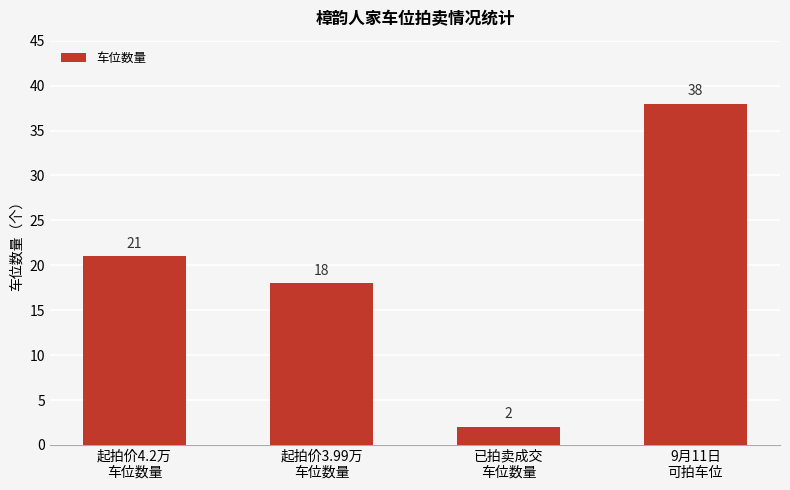

What position from the left is 起拍价4.2万
车位数量?

1